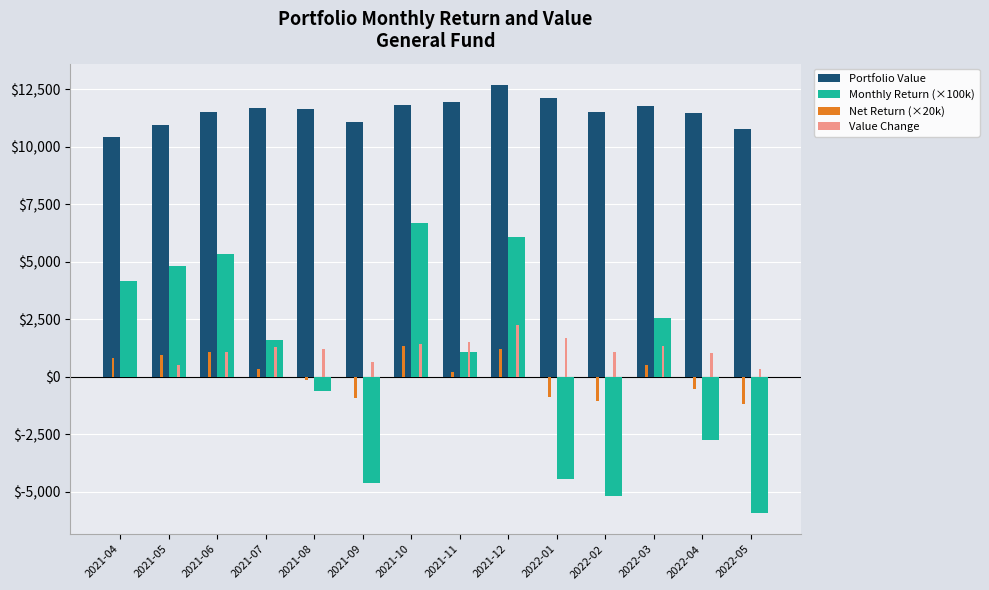

Which label corresponds to the largest value in the chart?

2021-12